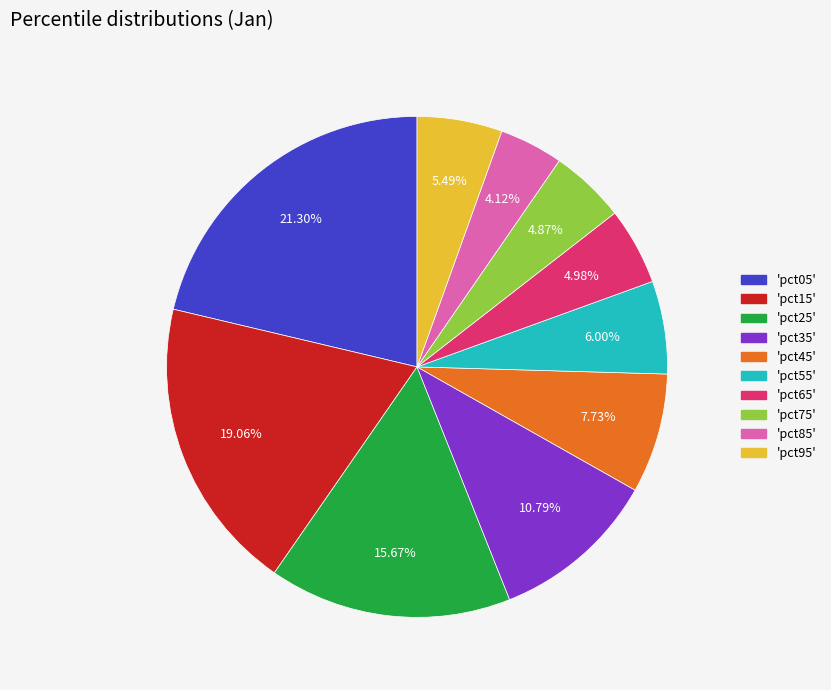

Is there a majority slice in this chart?

No